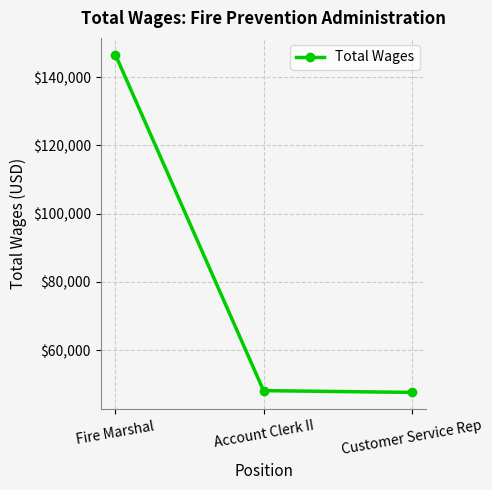

How many lines are shown in the chart?

1